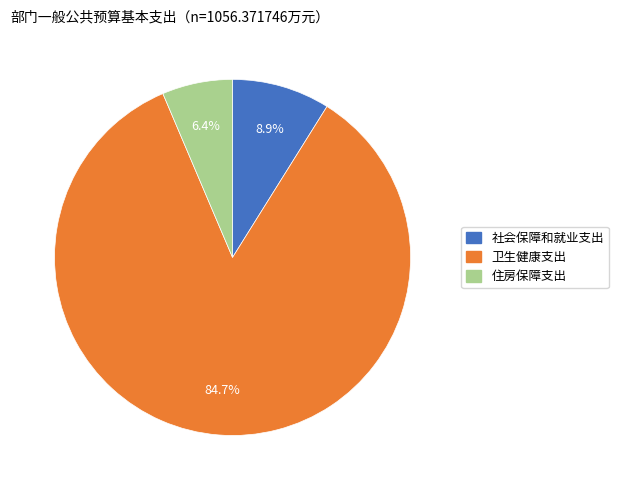

Which has a higher value, 社会保障和就业支出 or 卫生健康支出?

卫生健康支出